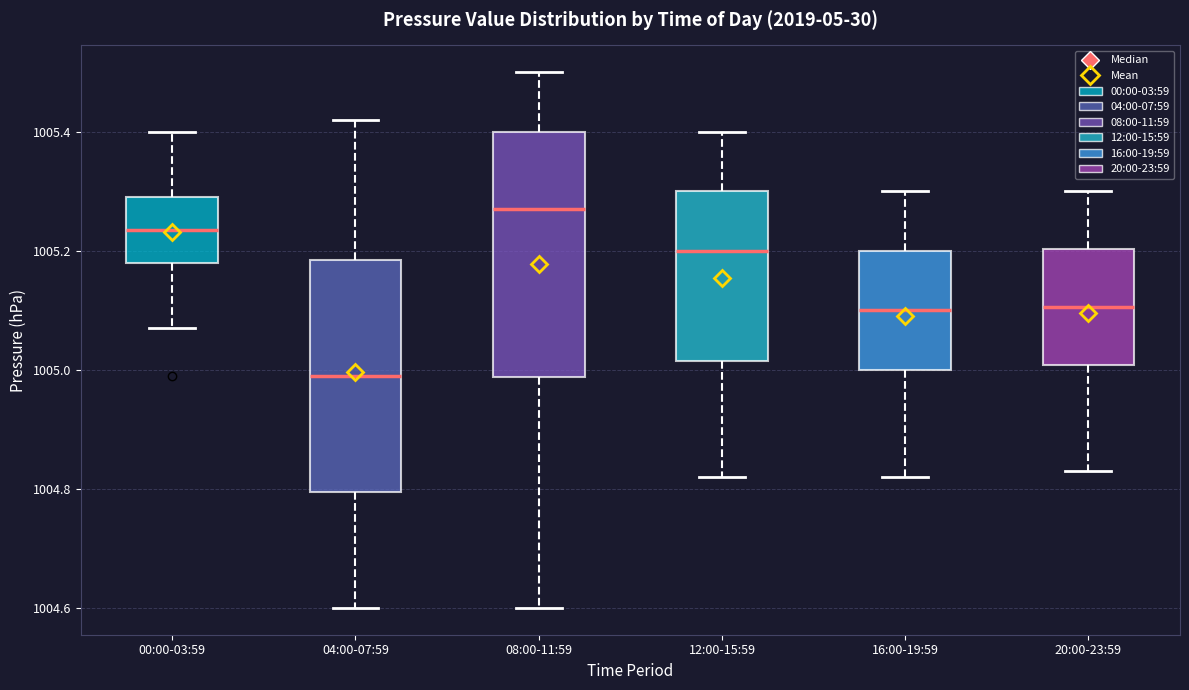

Which box is the tallest, from its lower edge to its upper edge?

08:00-11:59